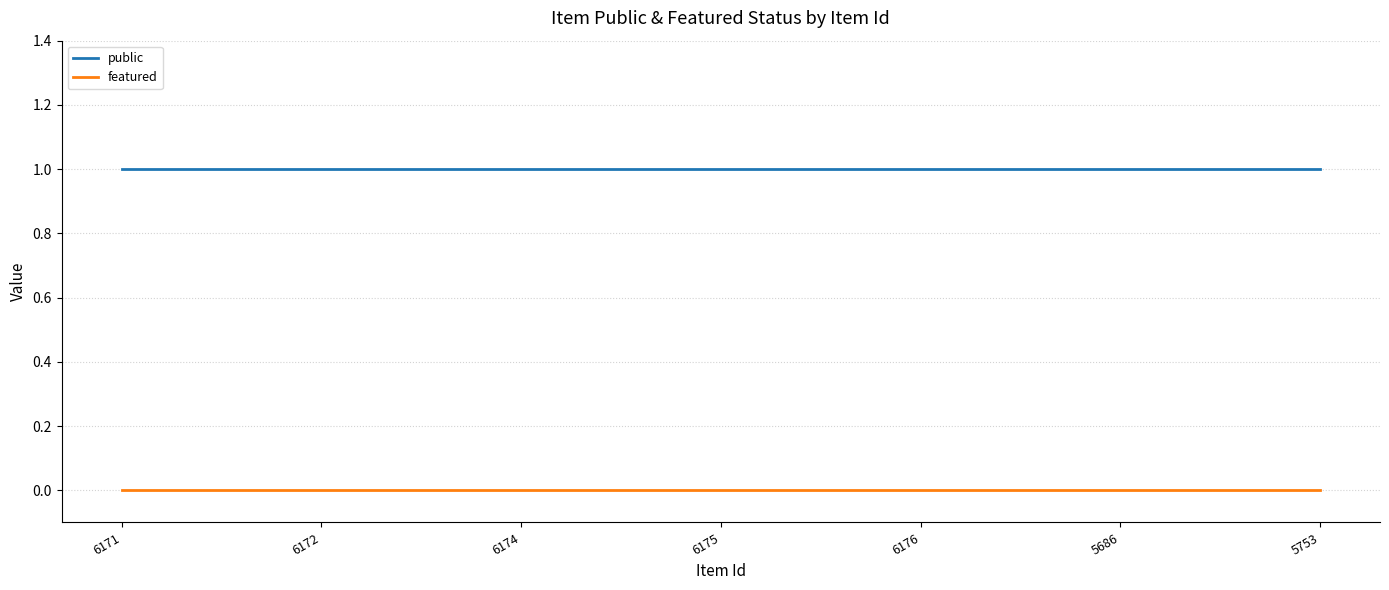

Does the chart display data point markers on the line(s)?

No